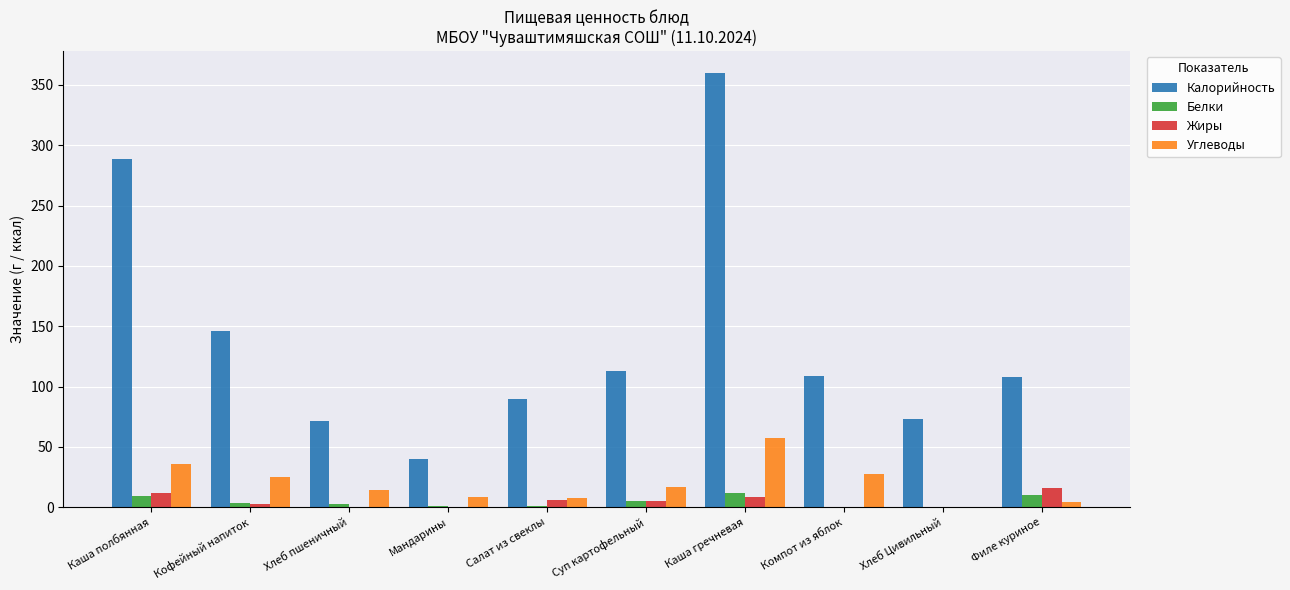

Are the bars horizontal?

No